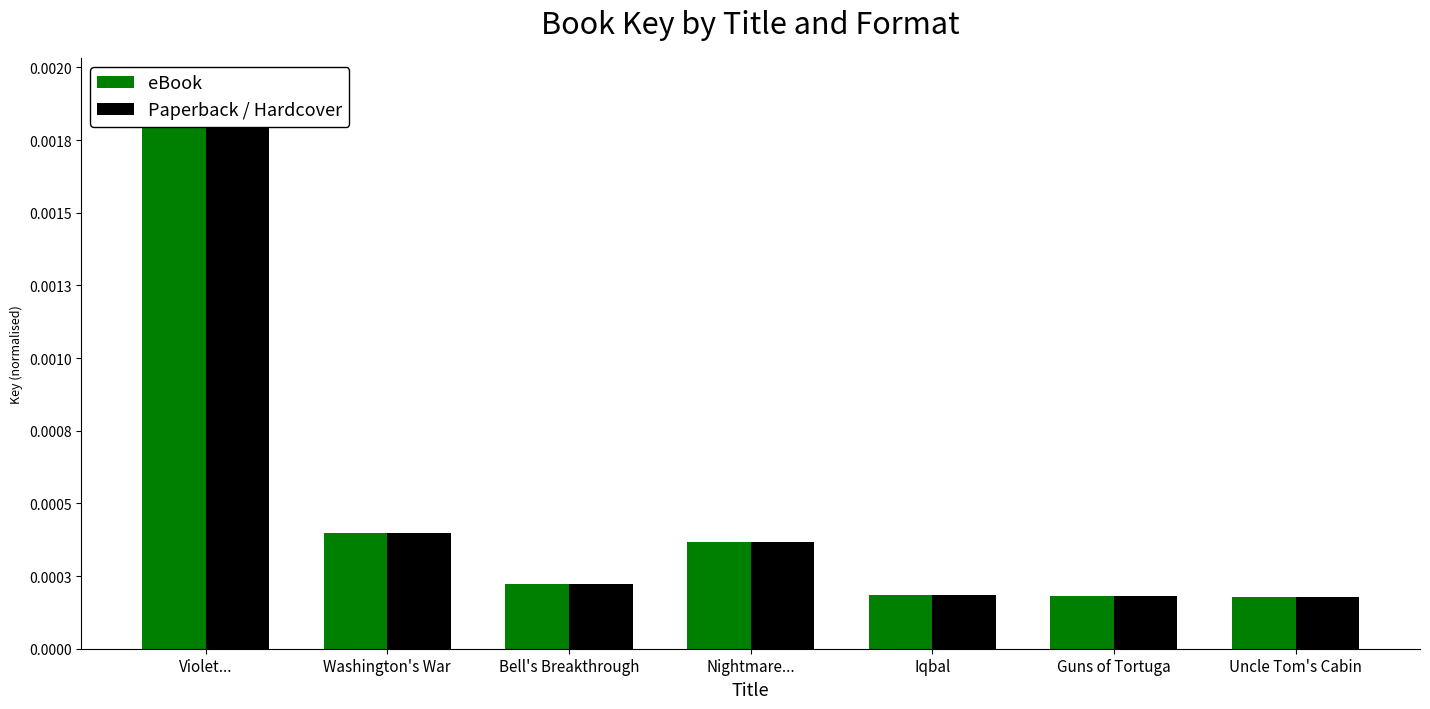

At which category is the sum across all series the highest?

Violet...